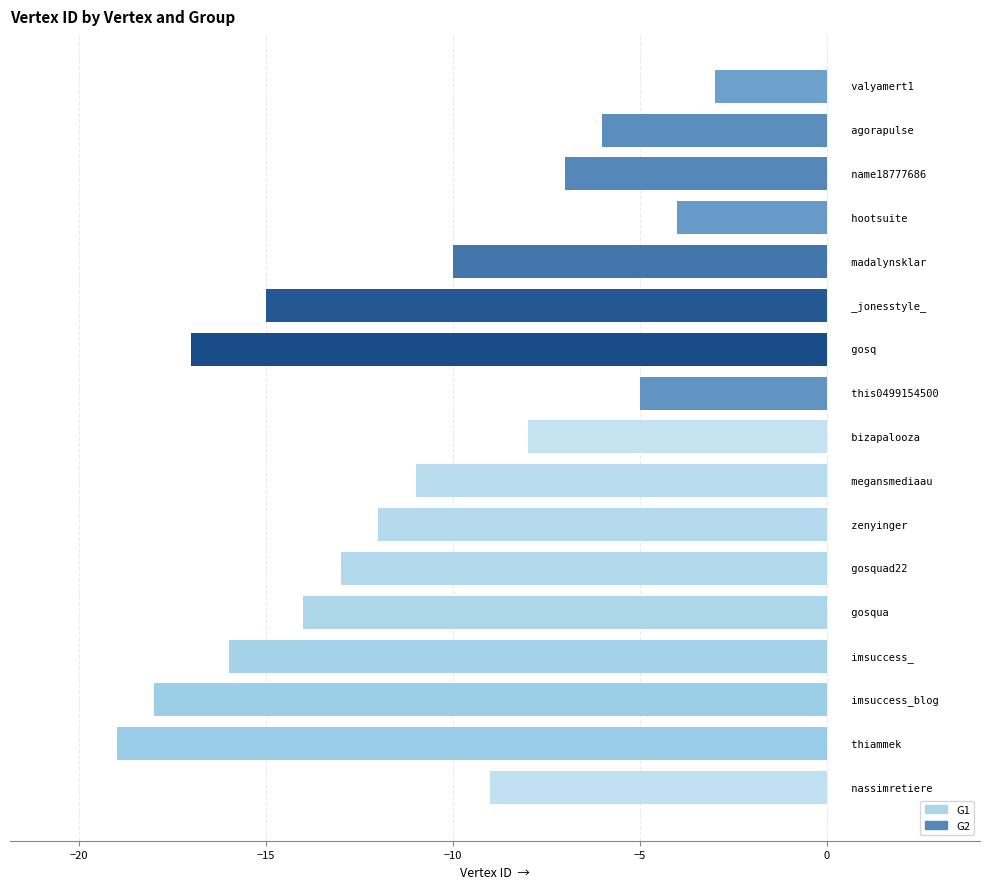

Are the bars grouped side by side (vs. stacked)?

No